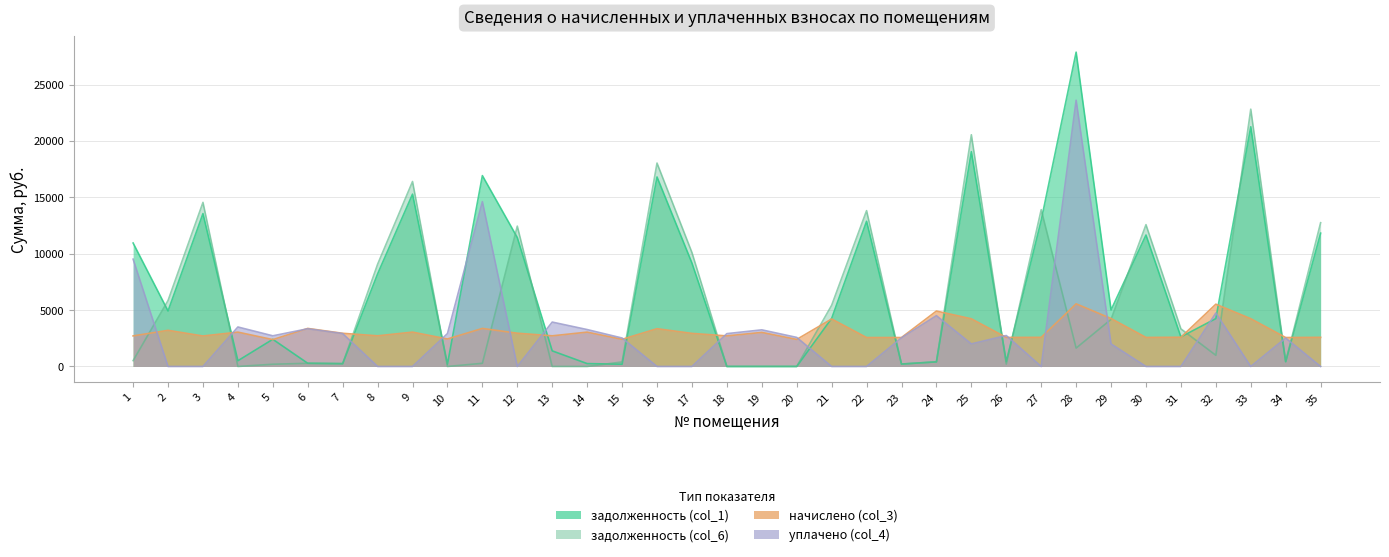

In уплачено (col_4), how many points are higher than both neighbors (excluding endpoints)?

10